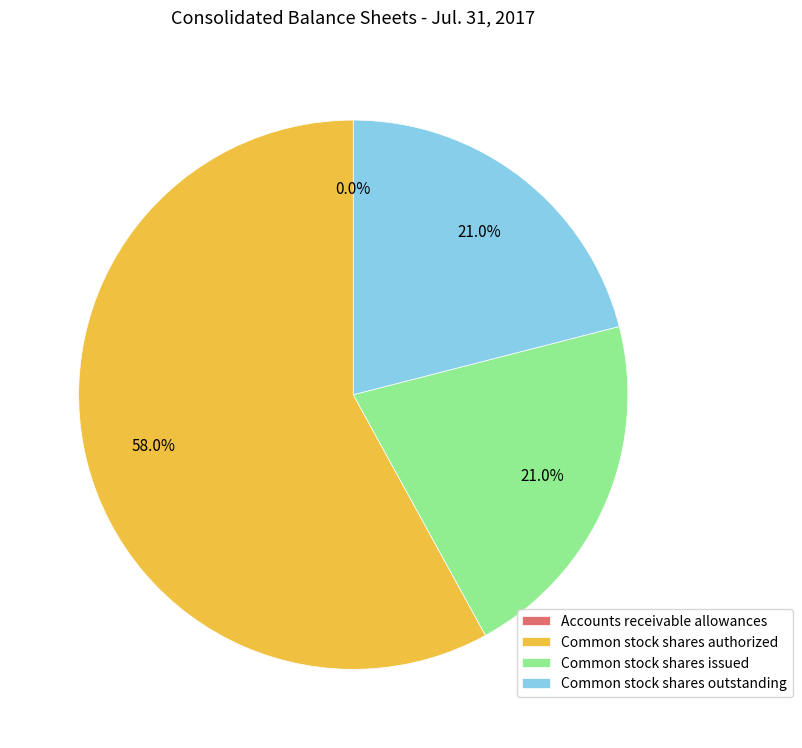

Is there any slice that represents more than half of the pie?

Yes